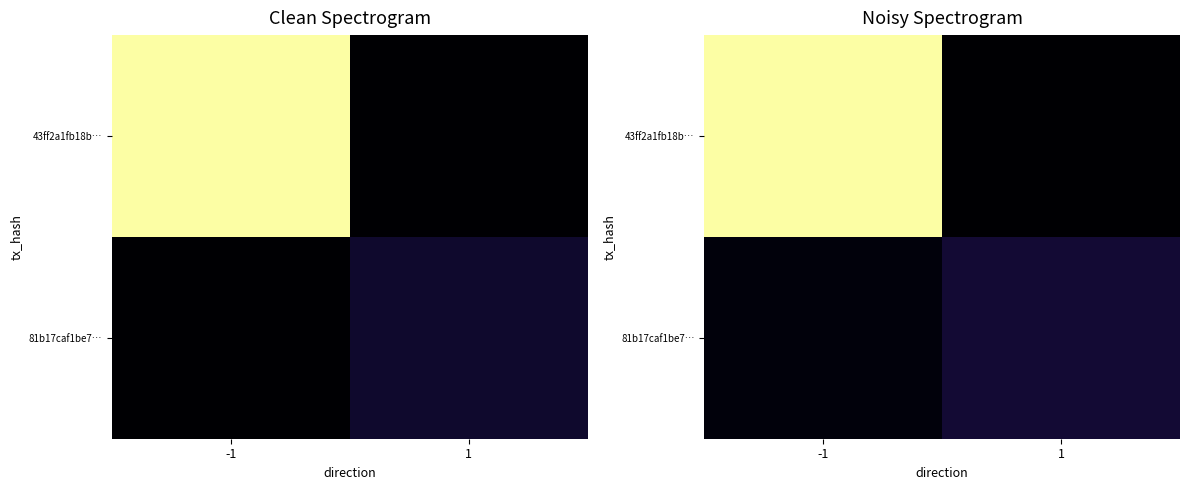

Which has a higher value, -1 or 1?

-1